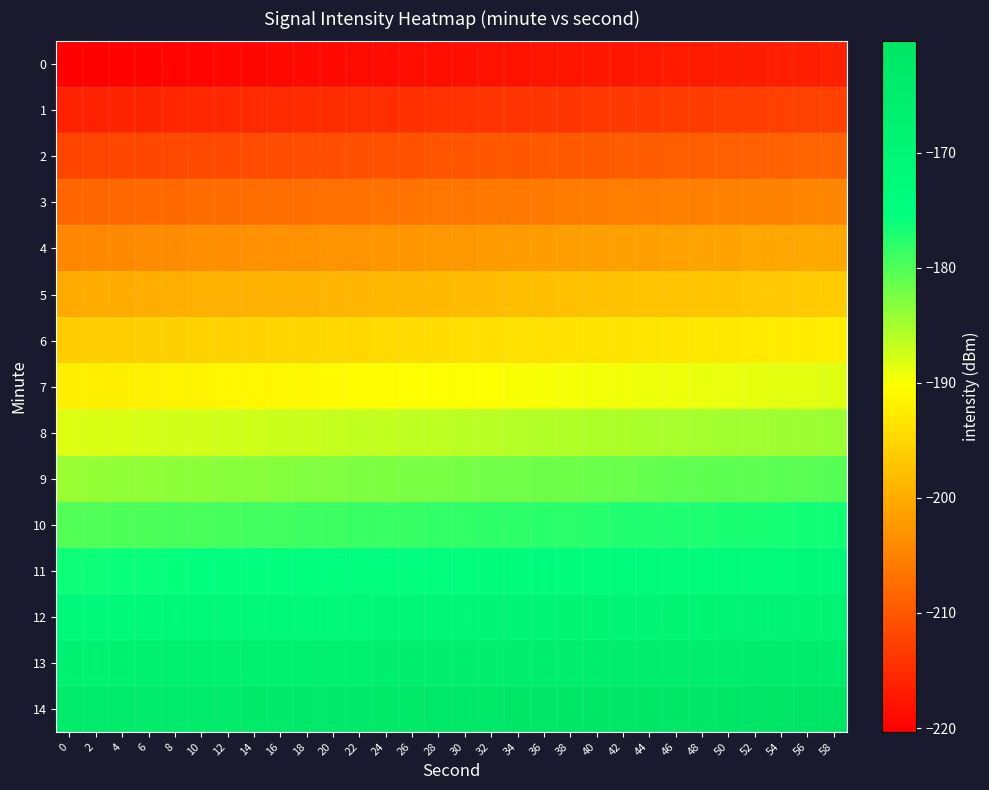

Rank the series at 4 from lowest to highest value.

0, 1, 2, 3, 4, 5, 6, 7, 8, 9, 10, 11, 12, 13, 14